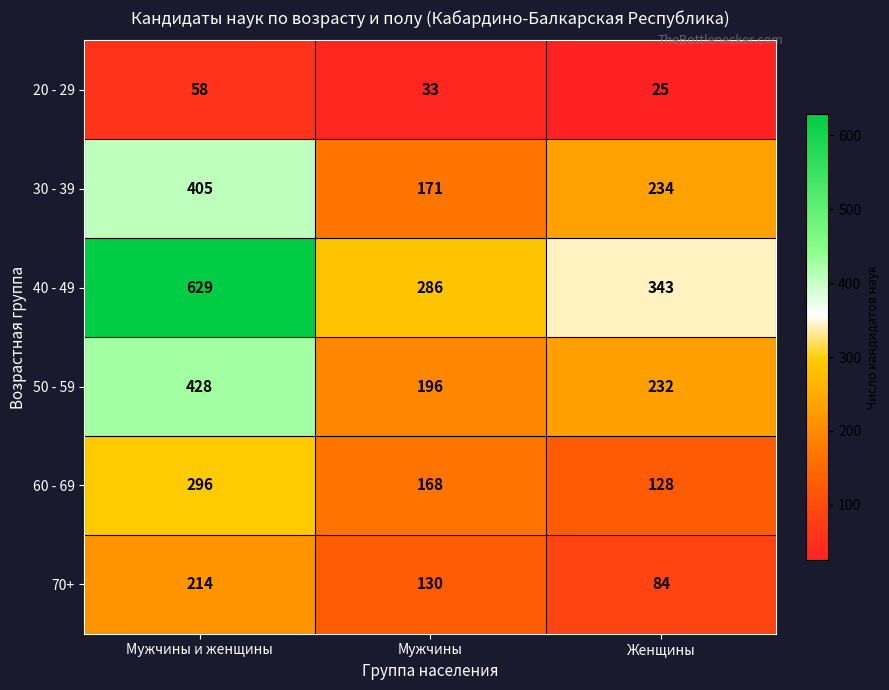

What is the smallest value displayed?

25